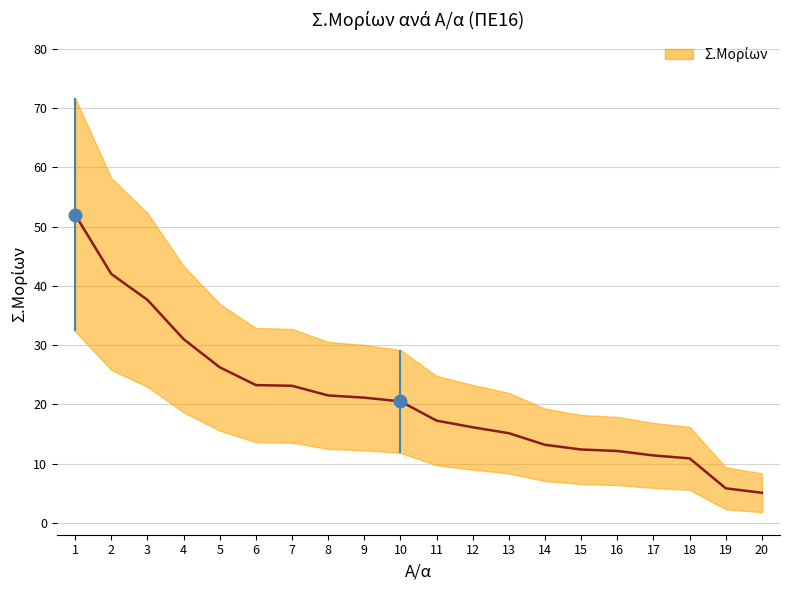

True or false: the data shows 28.3 at 10.

False